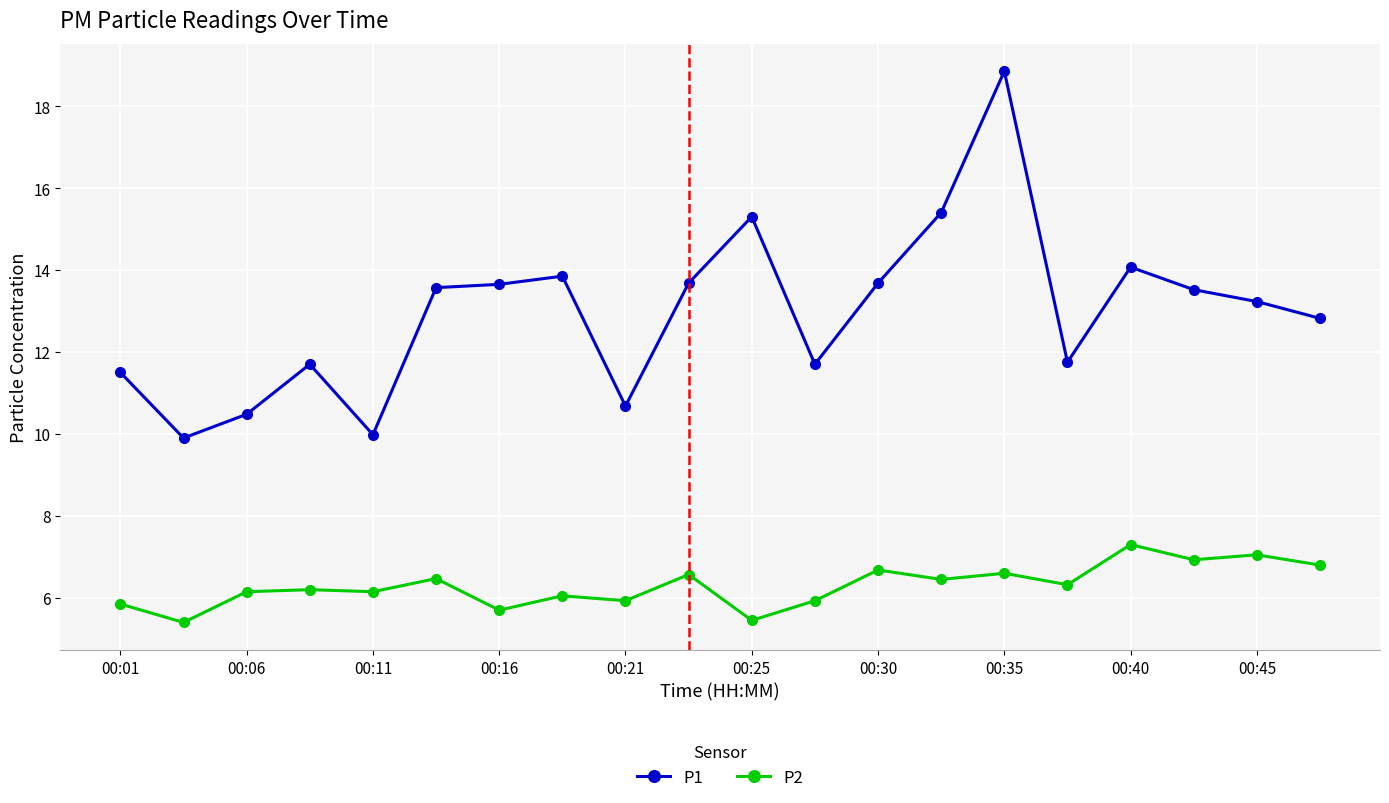

Which series has the largest range (max minus min)?

P1